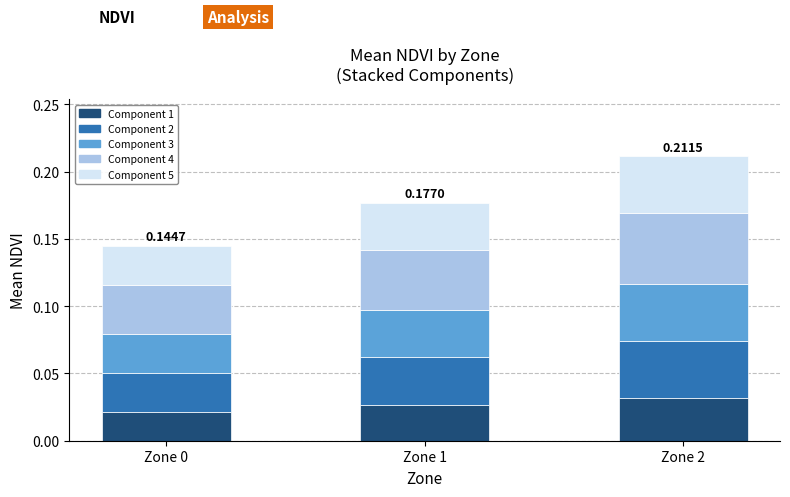

Does the chart contain stacked bars?

Yes